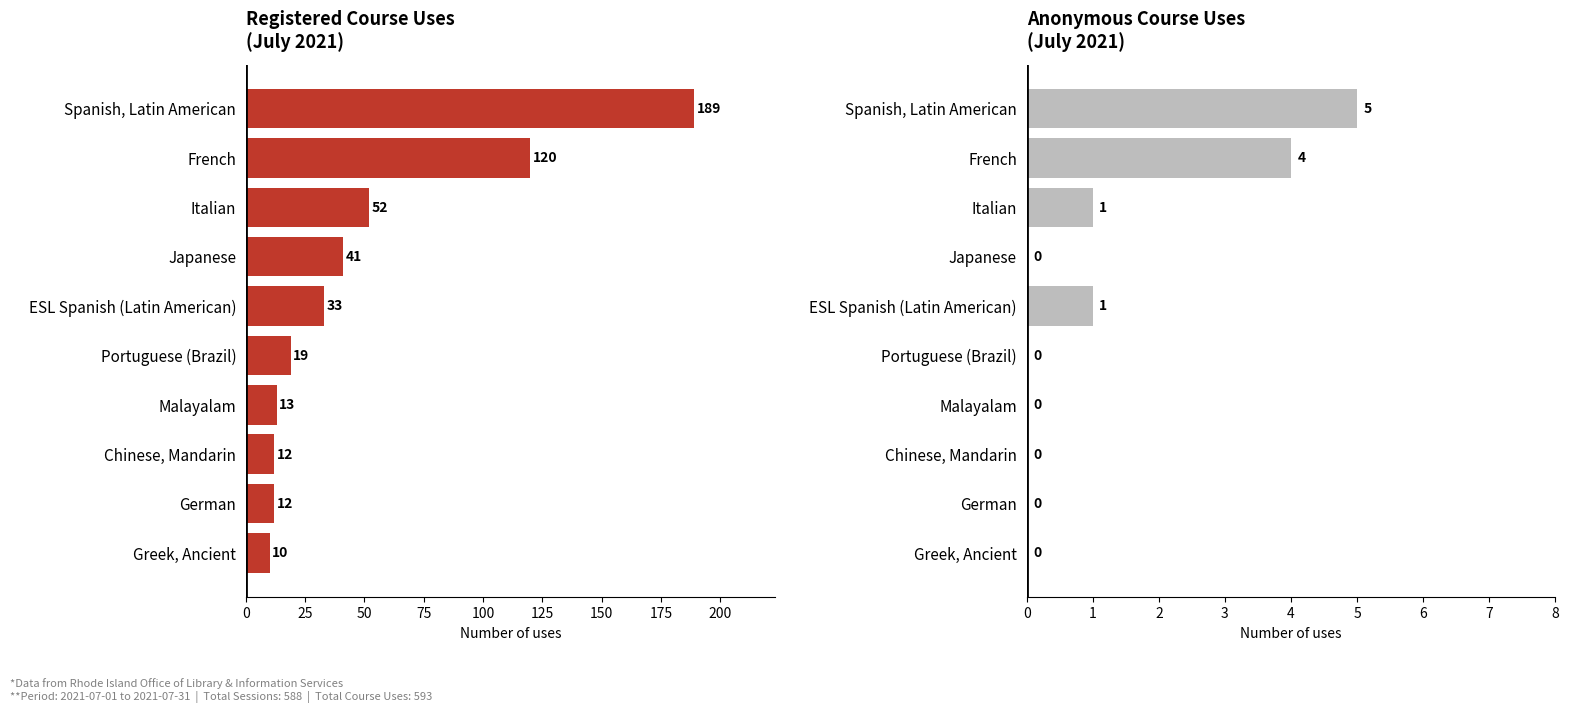

What is the difference between the maximum and minimum values in the Anonymous series?

5